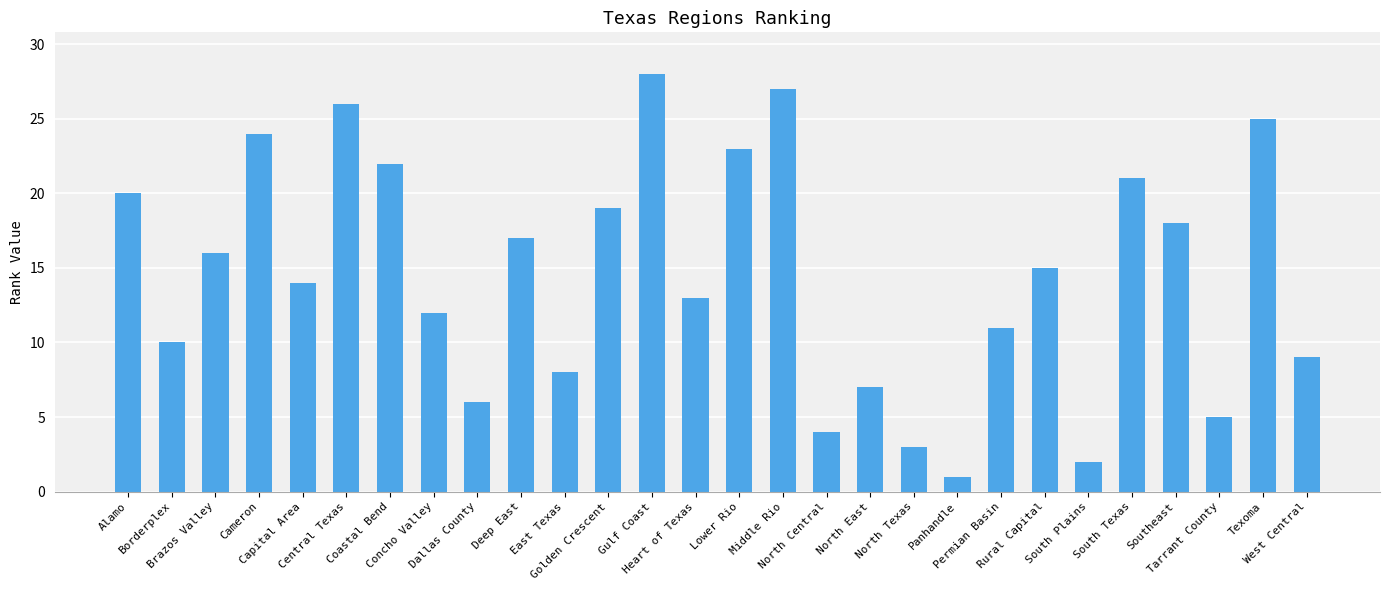

Reading left to right, list all the values displayed in this chart.

20	10	16	24	14	26	22	12	6	17	8	19	28	13	23	27	4	7	3	1	11	15	2	21	18	5	25	9